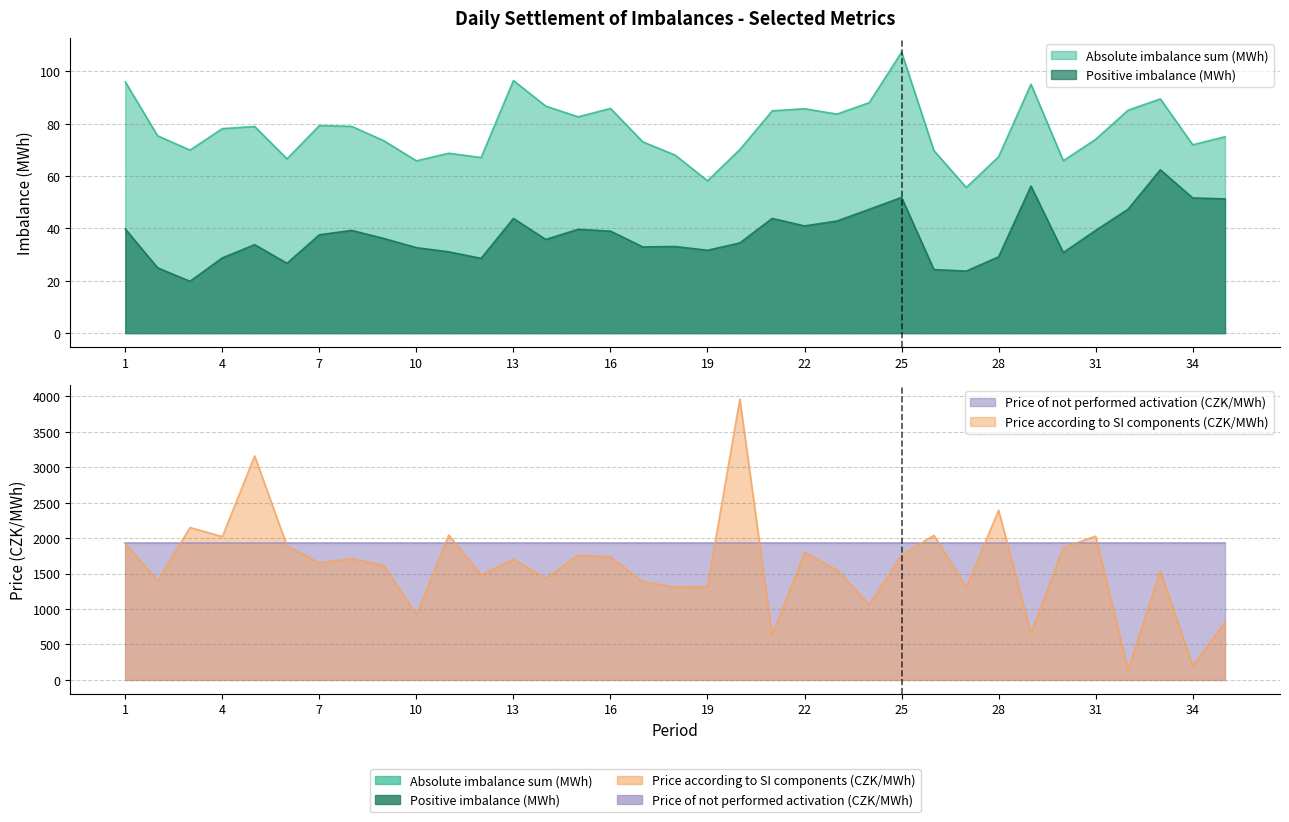

How many data points in Positive imbalance (MWh) are less than 36?

17